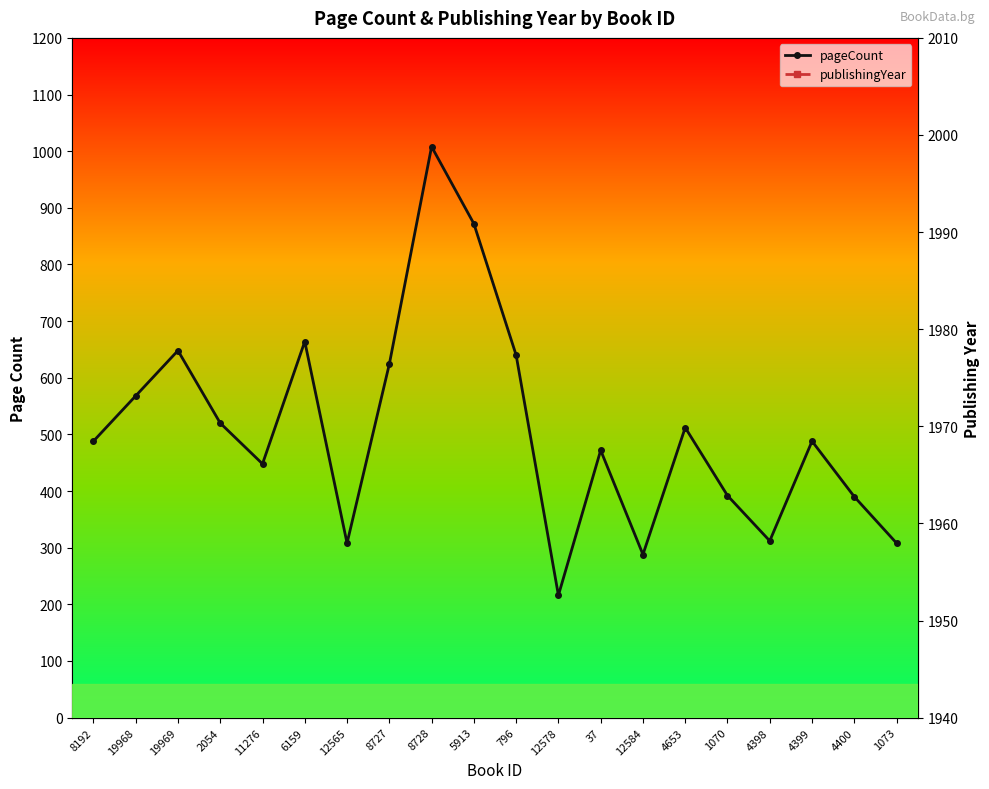

True or false: pageCount and publishingYear cross at least once.

False